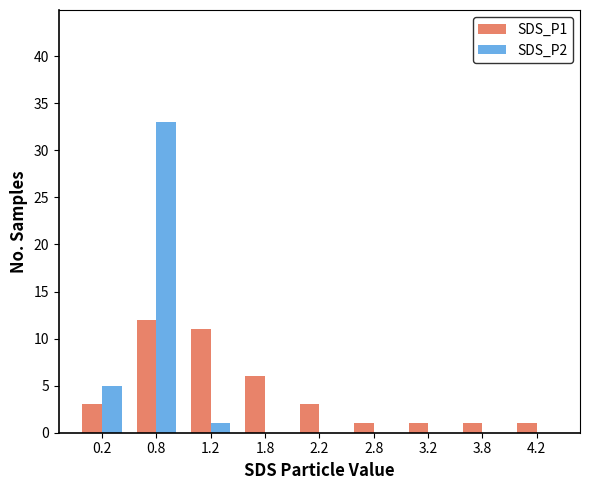

What is the total value across all series at 1.8?

6